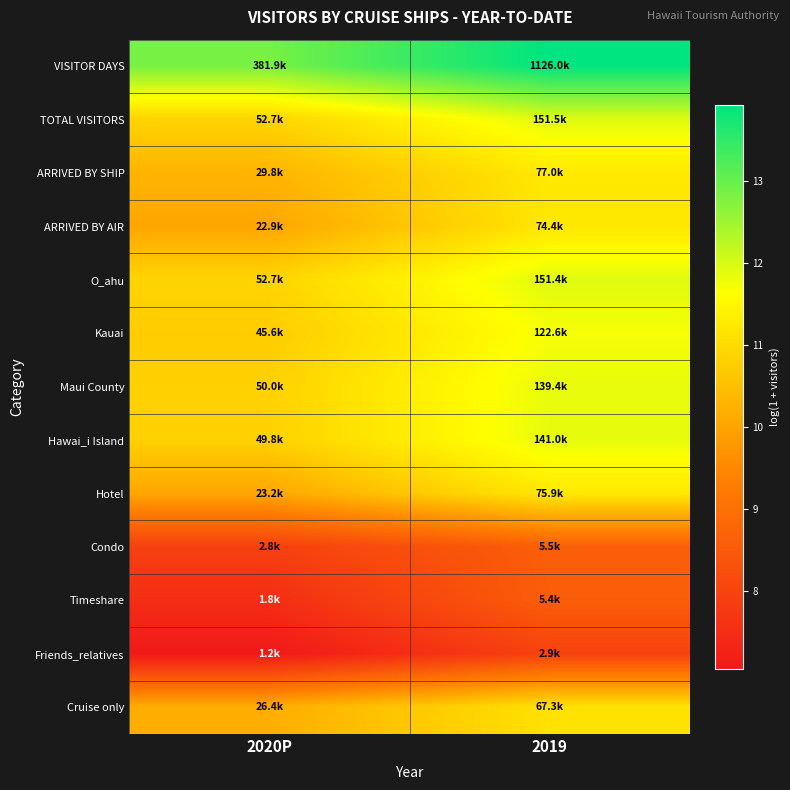

Which has a higher value, 2019 or 2020P?

2019